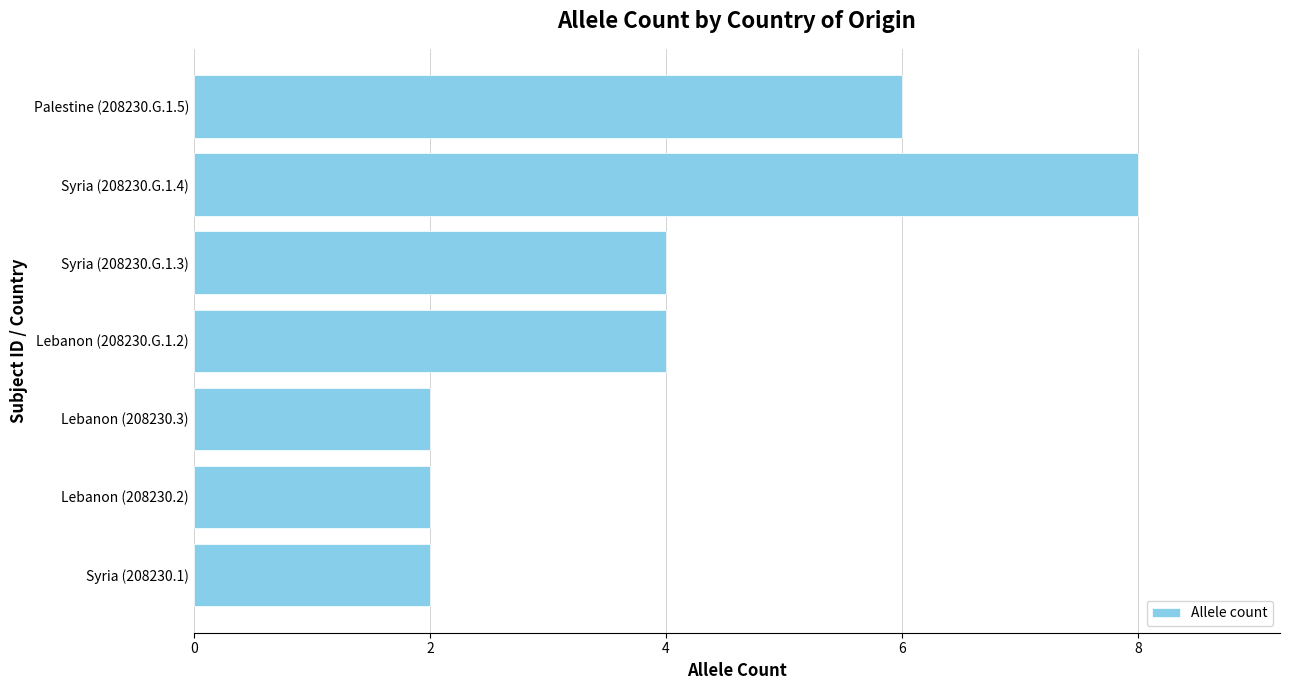

What is the difference between the second highest and second lowest values?

4